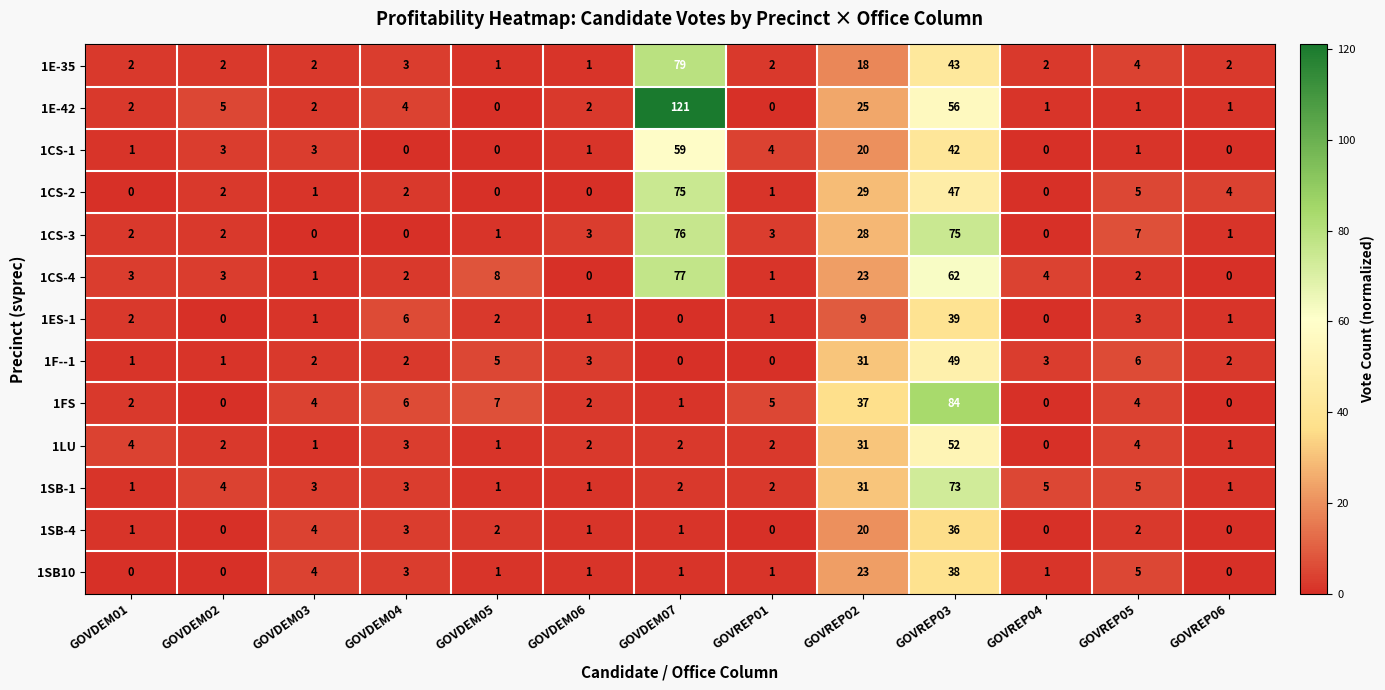

True or false: 1CS-1 has a value of 3 at GOVDEM02.

True